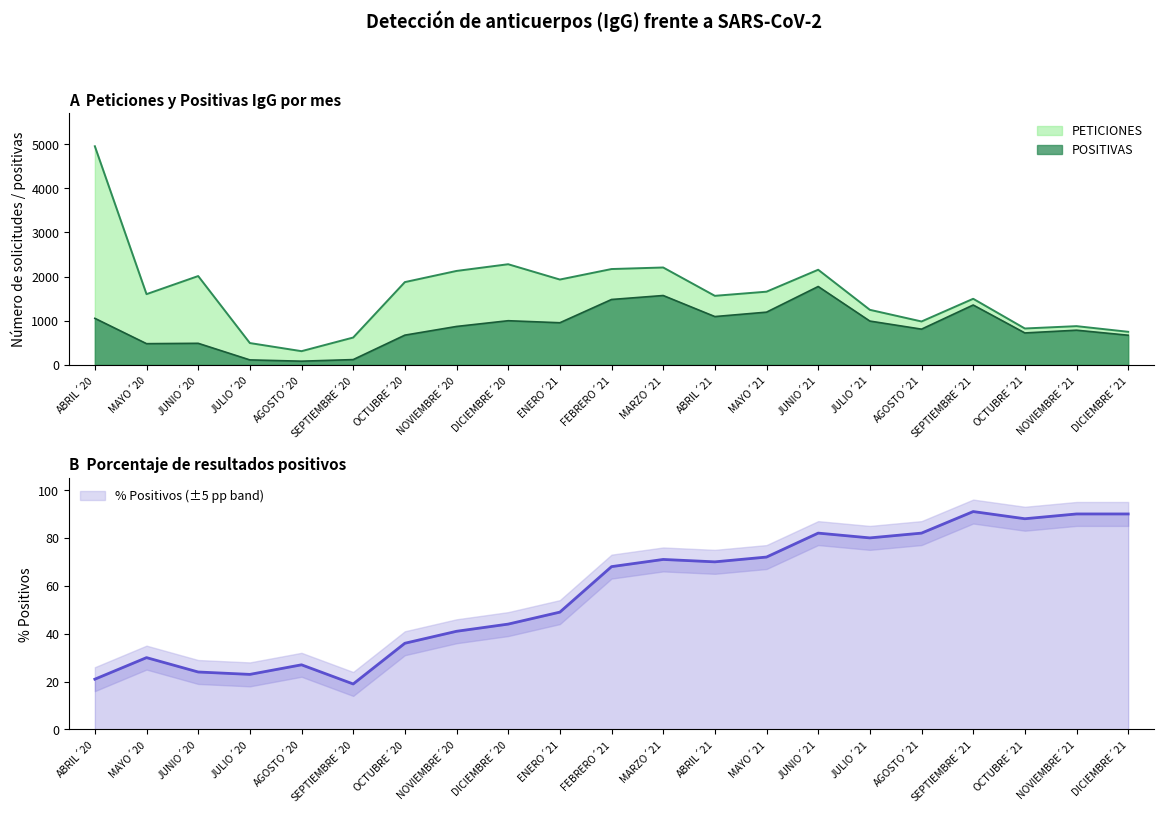

What is the label of the 19th point from the left?

OCTUBRE´21